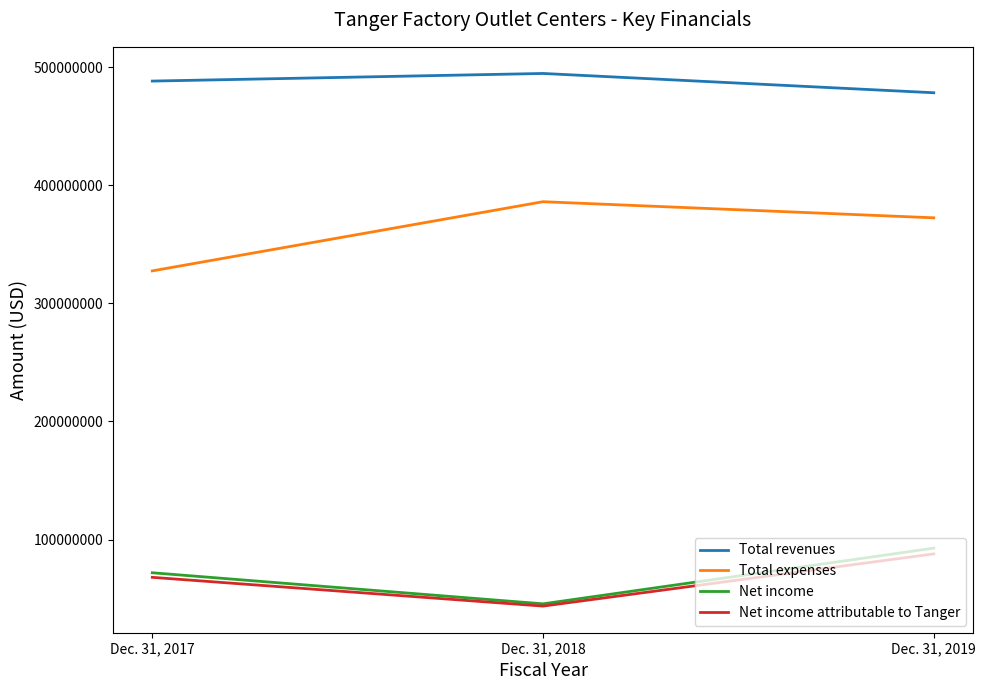

What is the average value of the Net income attributable to Tanger series?

66504000